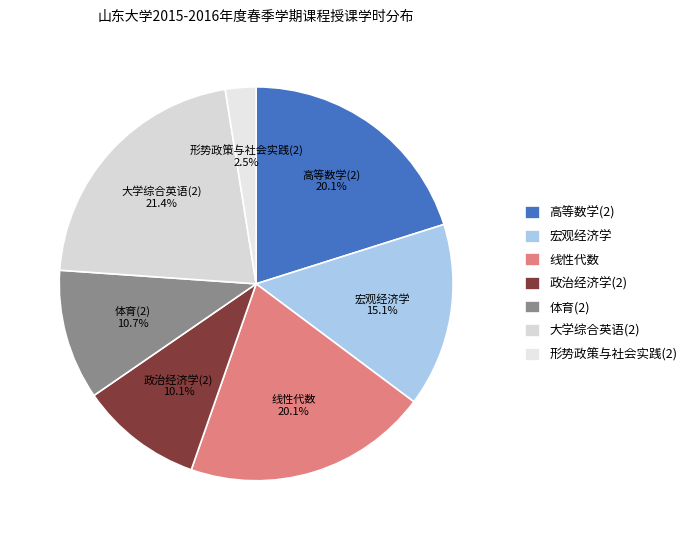

Between 形势政策与社会实践(2) and 政治经济学(2), which is larger?

政治经济学(2)